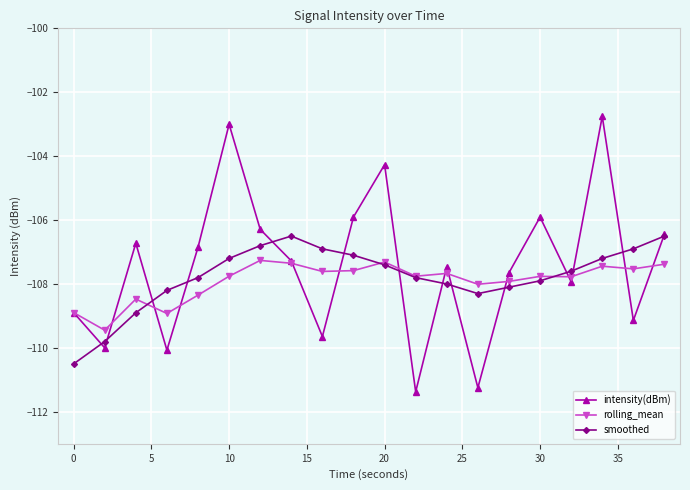

In rolling_mean, how many points are higher than both neighbors (excluding endpoints)?

6